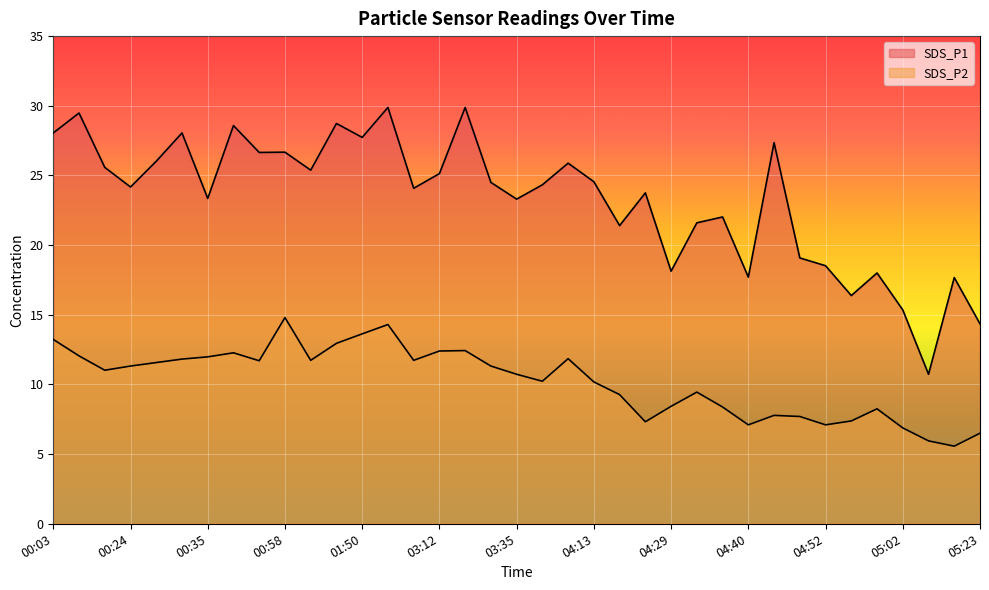

At which category does SDS_P2 reach its first local peak?

00:38